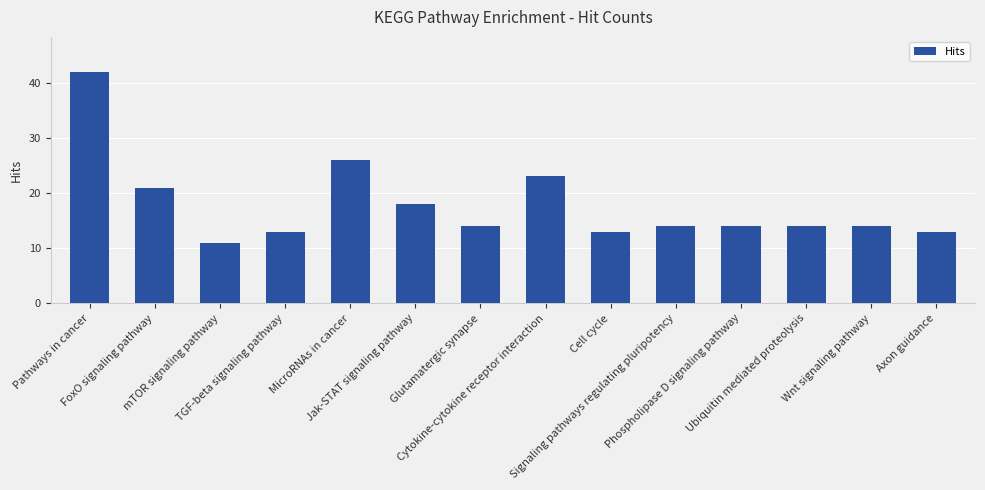

What is the average value?

18